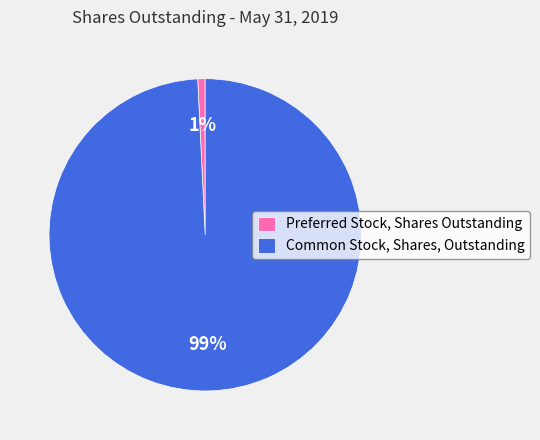

Between Preferred Stock, Shares Outstanding and Common Stock, Shares, Outstanding, which is larger?

Common Stock, Shares, Outstanding